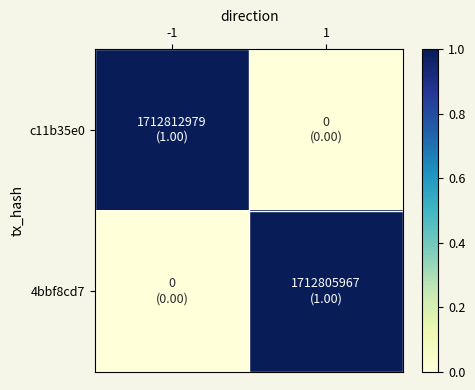

List the series in order of their overall mean, highest first.

c11b35e0, 4bbf8cd7